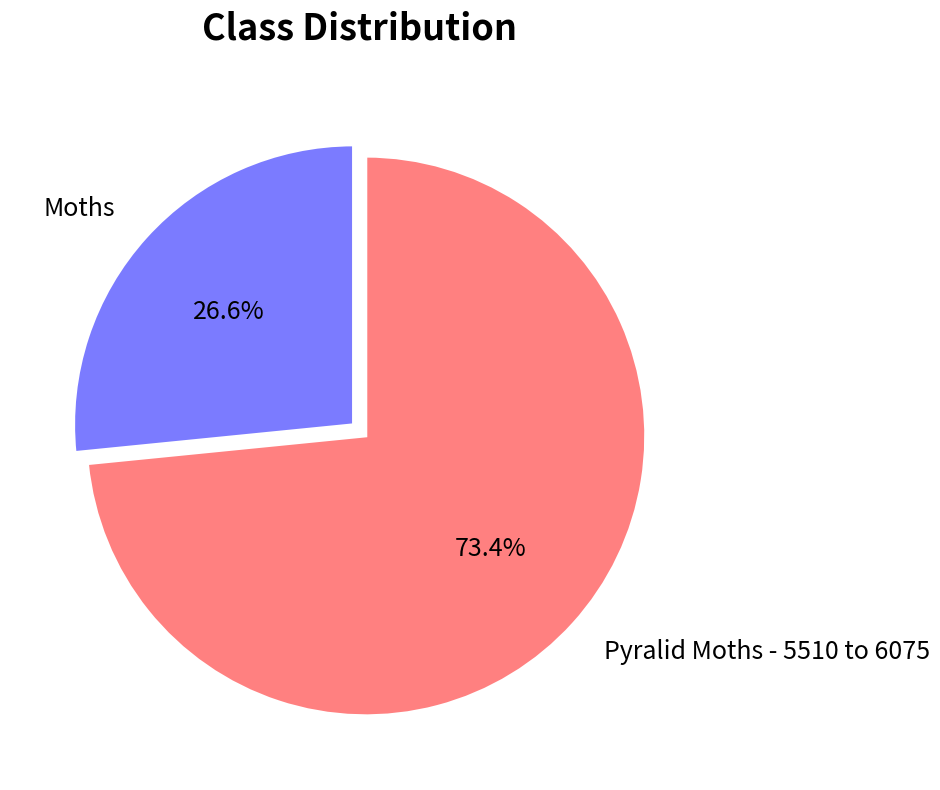

Count the number of slices in the pie.

2